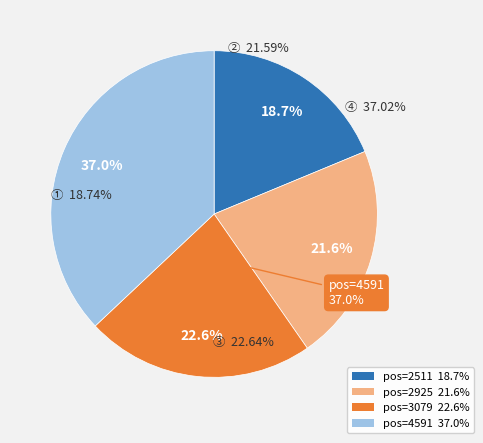

What percentage is the 4591 slice, to the nearest percent?

37%